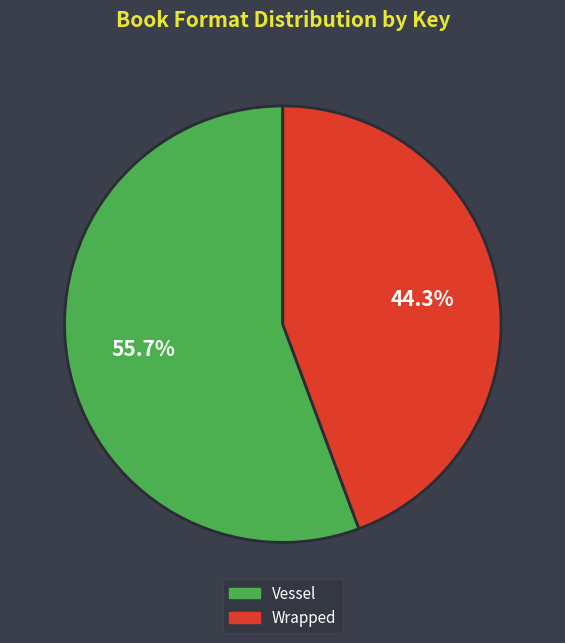

What percentage is the Wrapped slice, to the nearest percent?

44%